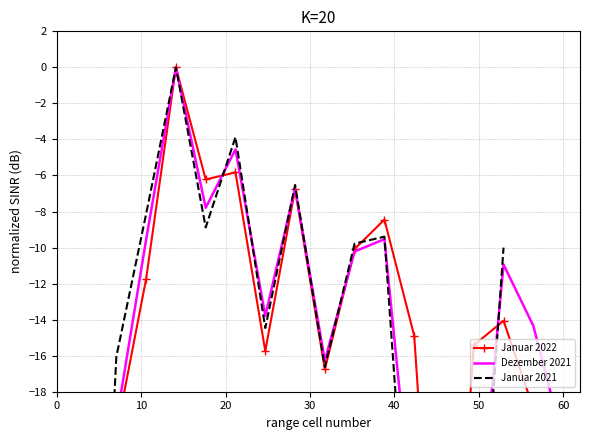

True or false: Januar 2021 has a value of -4.4 at 10.

False